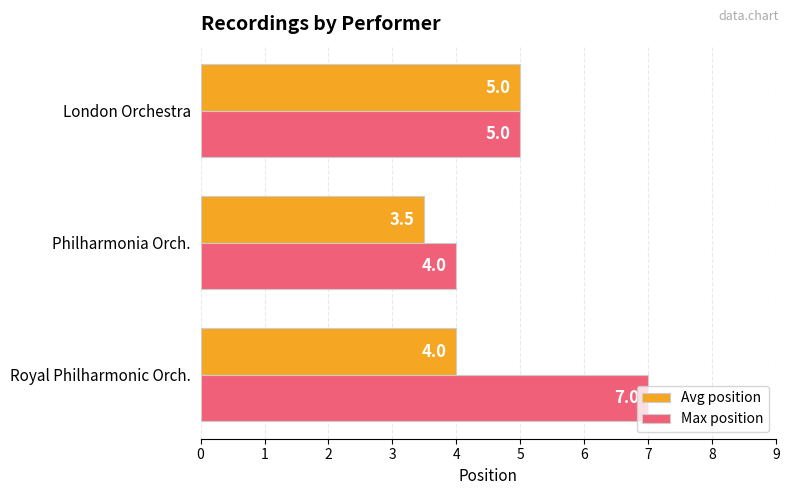

How many values in the Avg position series are below 4?

1